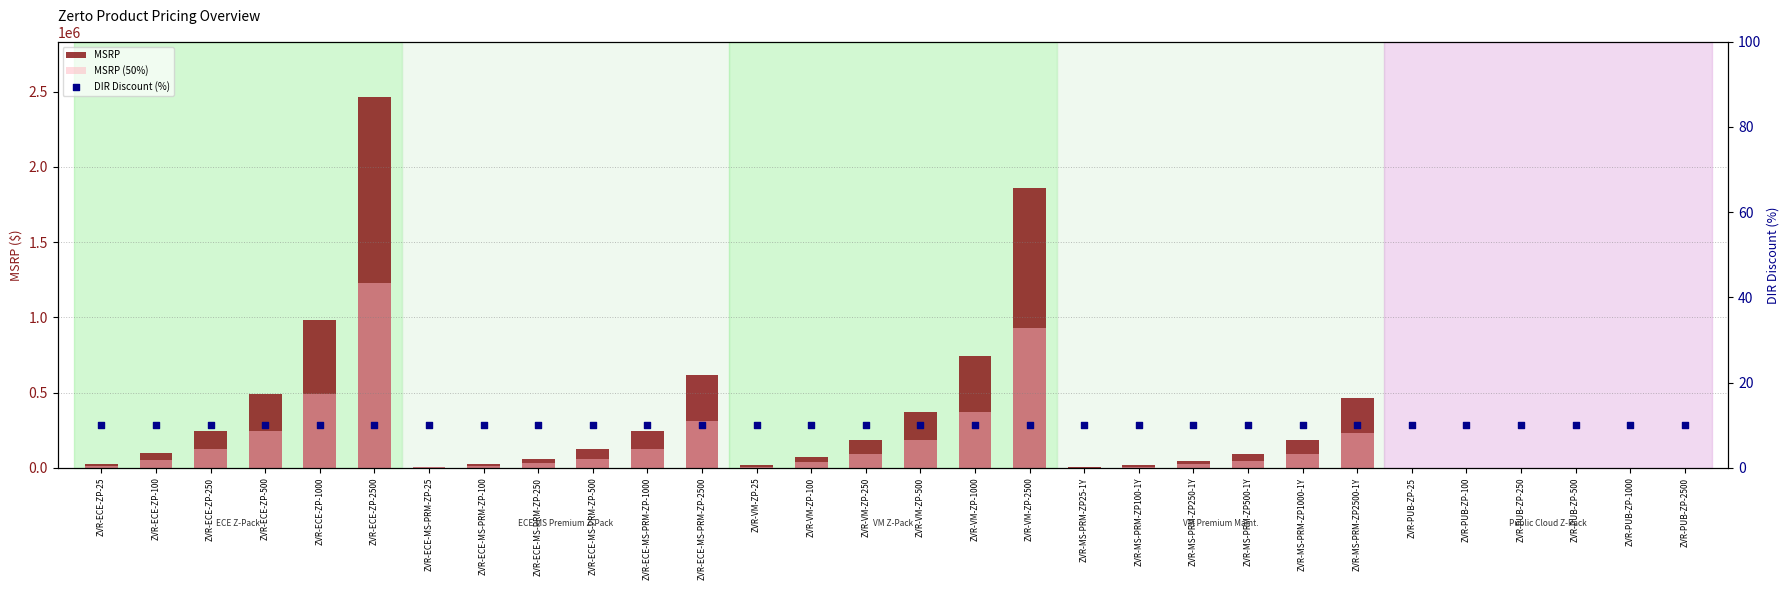

What is the total value across all series at ZVR-ECE-MS-PRM-ZP-25?

9272.5